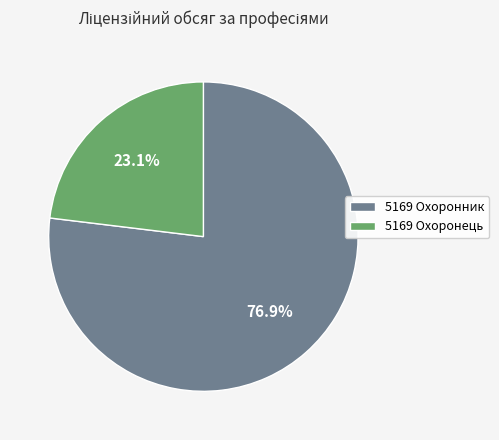

Is it true that 5169 Охоронник is 88% of the pie?

False